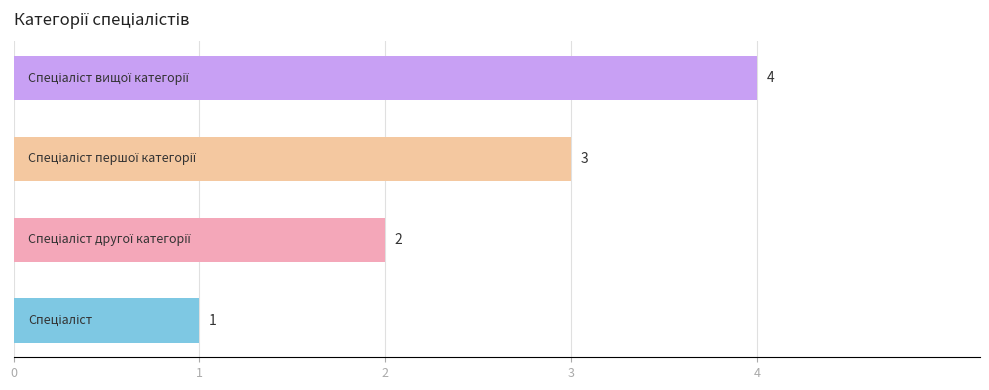

How many values are between 2 and 4?

3